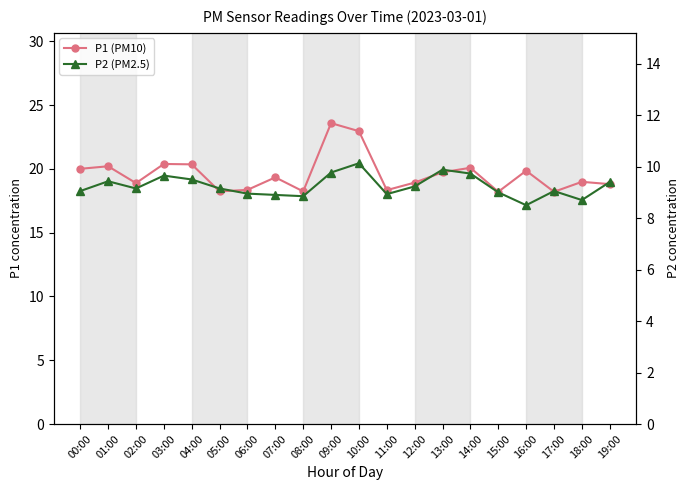

What is the difference between the P1 (PM10) values at 09:00 and 16:00?

3.7